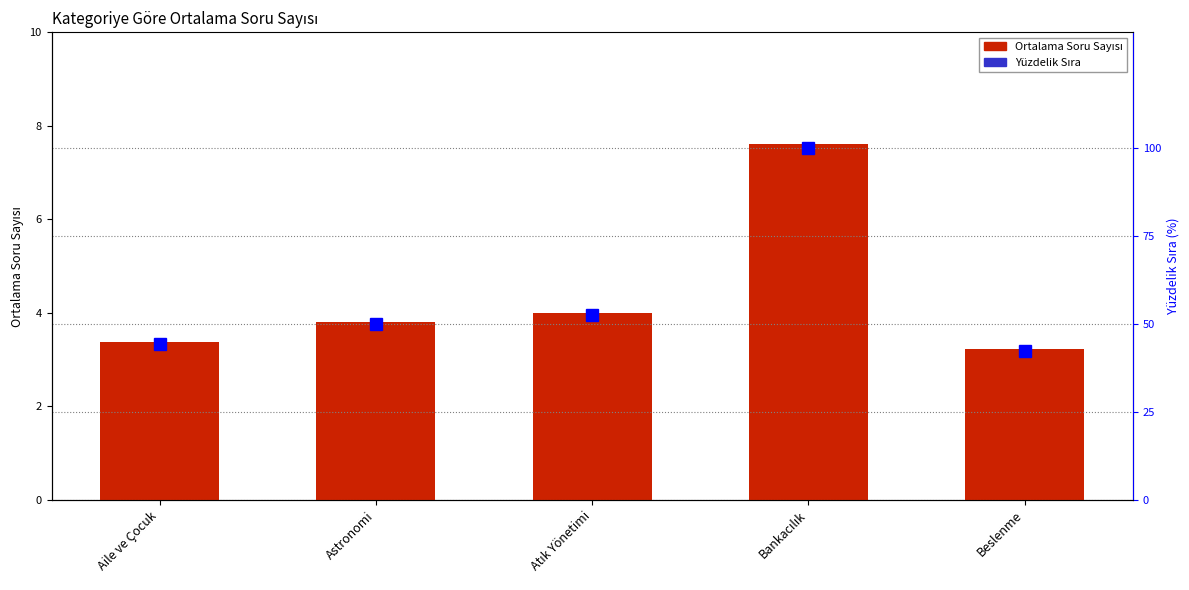

Which series has the largest total across all categories?

Yüzdelik Sıra